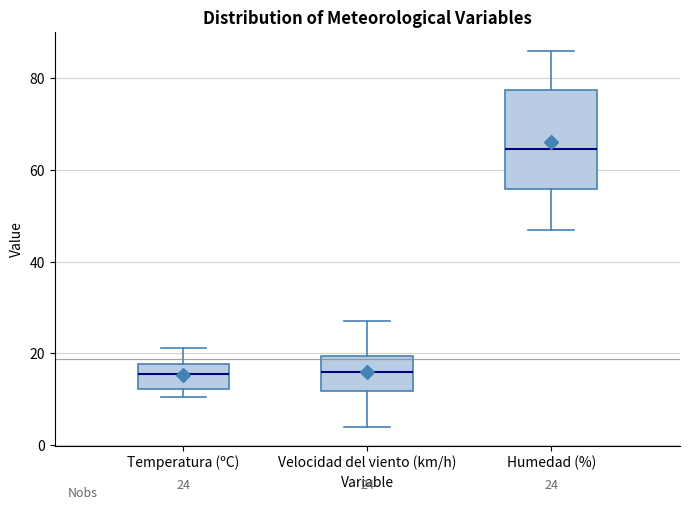

Comparing the boxes themselves (not the whiskers), which one is the tallest?

Humedad (%)